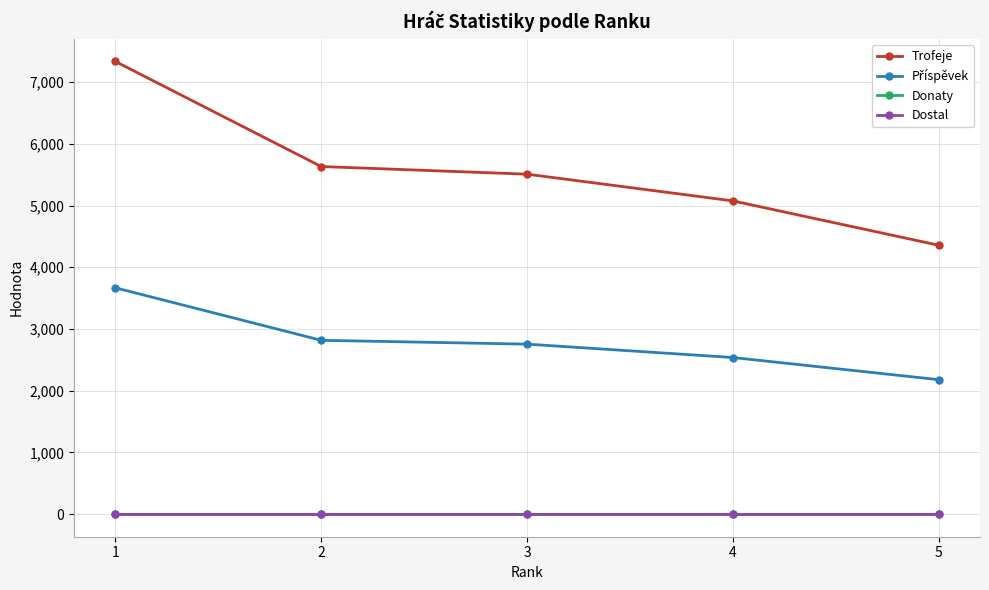

At which category does the chart reach its peak across all series?

1